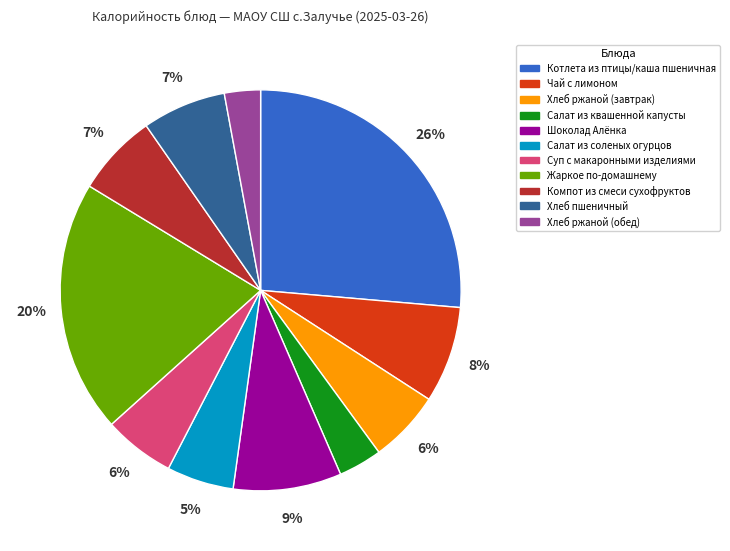

Approximately how many times larger is the value at Шоколад Алёнка compared to Хлеб ржаной (обед)?

3.0